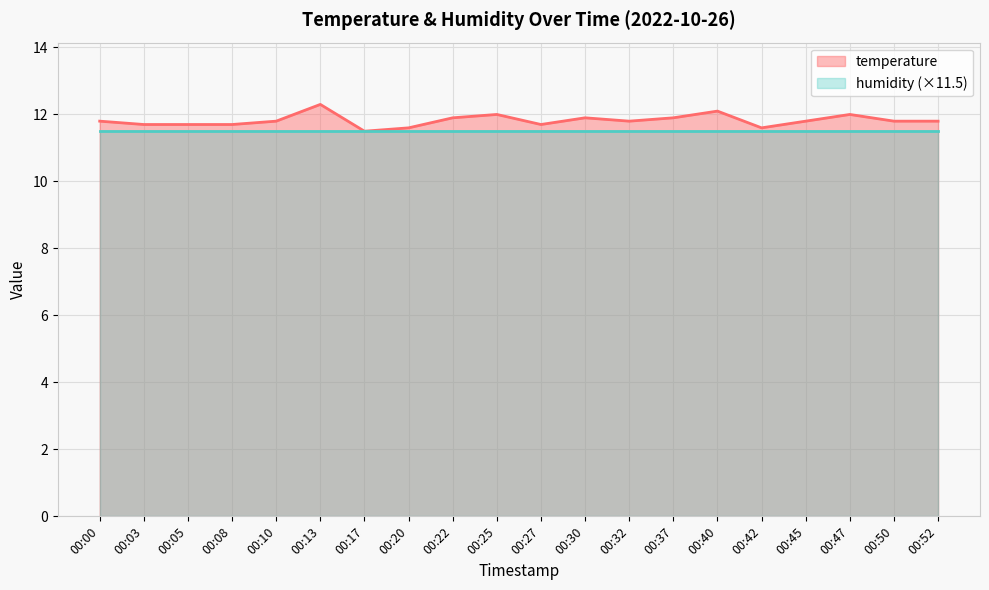

Rank the categories by value from lowest to highest.

00:17, 00:20, 00:42, 00:03, 00:05, 00:08, 00:27, 00:00, 00:10, 00:32, 00:45, 00:50, 00:52, 00:22, 00:30, 00:37, 00:25, 00:47, 00:40, 00:13